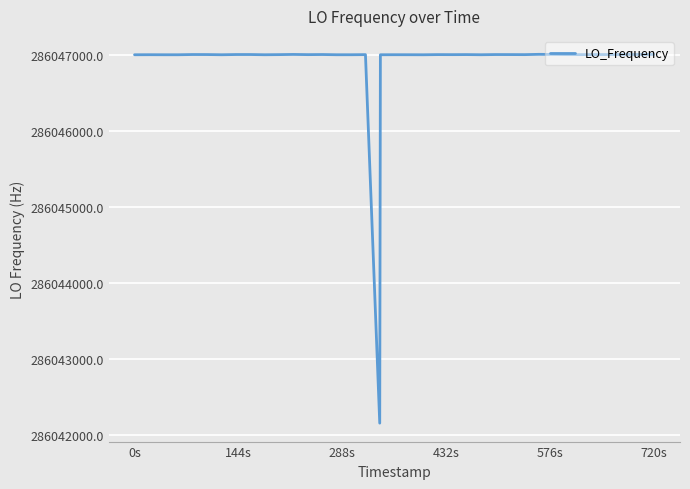

What is the difference between the maximum and minimum values?

4844.1